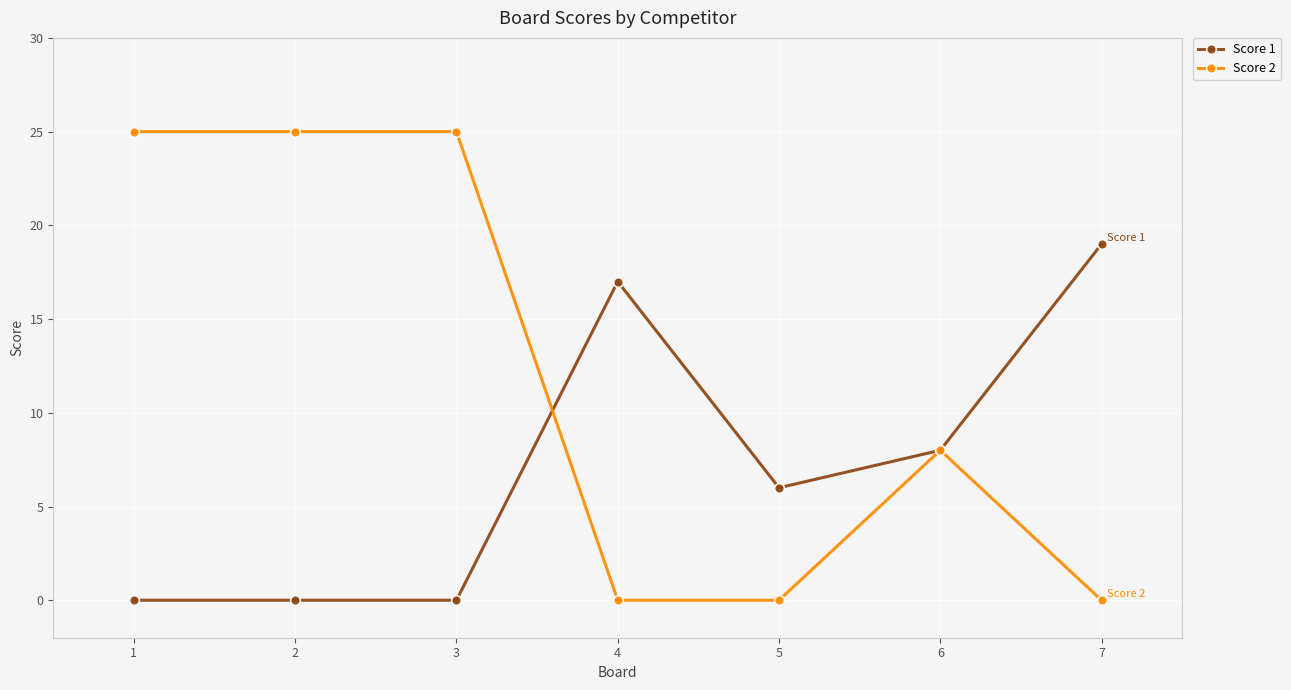

What is the sum of the Score 1 values at 6 and 1?

8